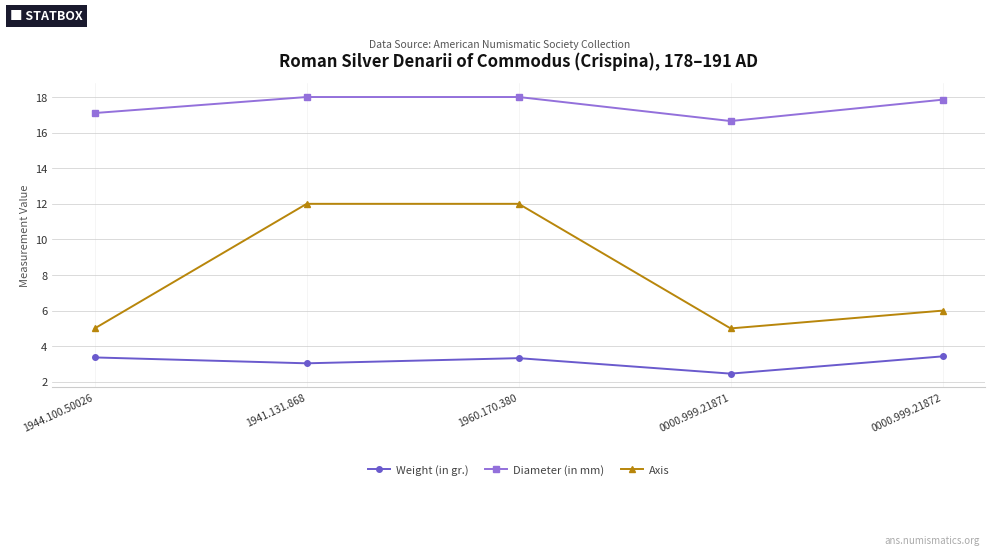

True or false: Diameter (in mm) and Weight (in gr.) cross at least once.

False